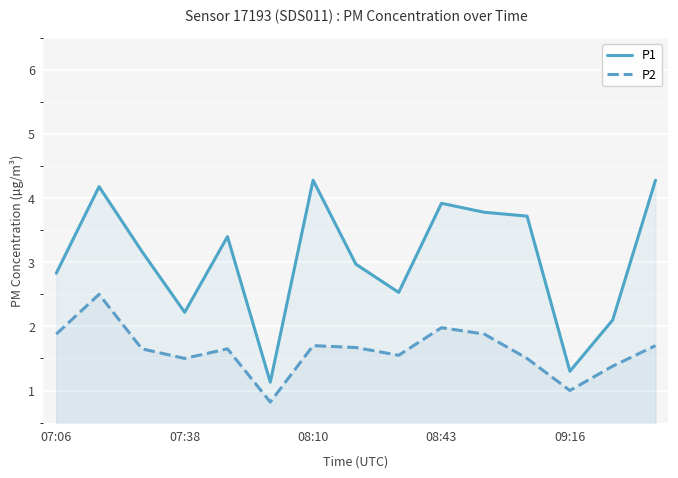

List the series in order of their overall mean, highest first.

P1, P2